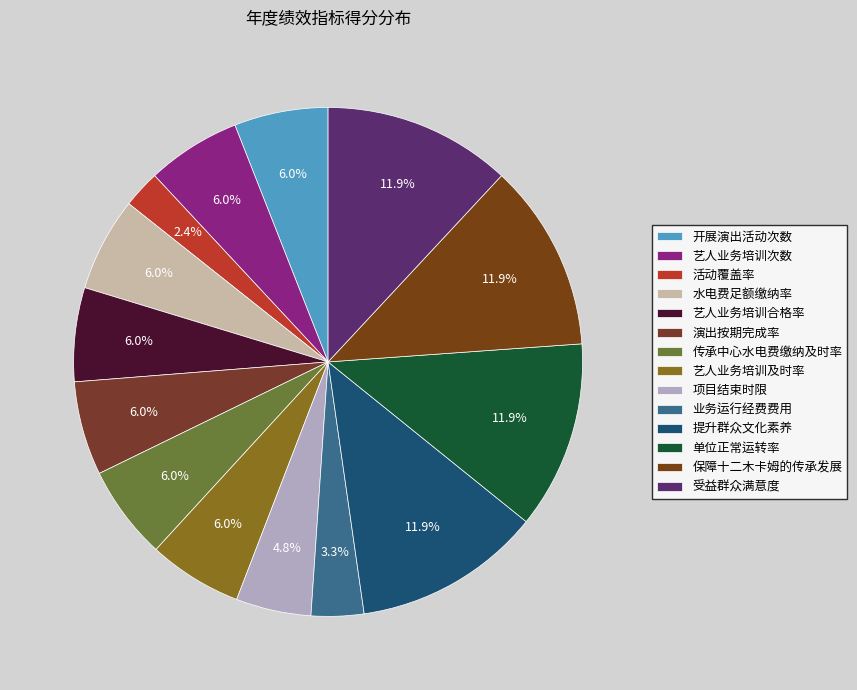

The 演出按期完成率 slice represents 1% of the pie. True or false?

False